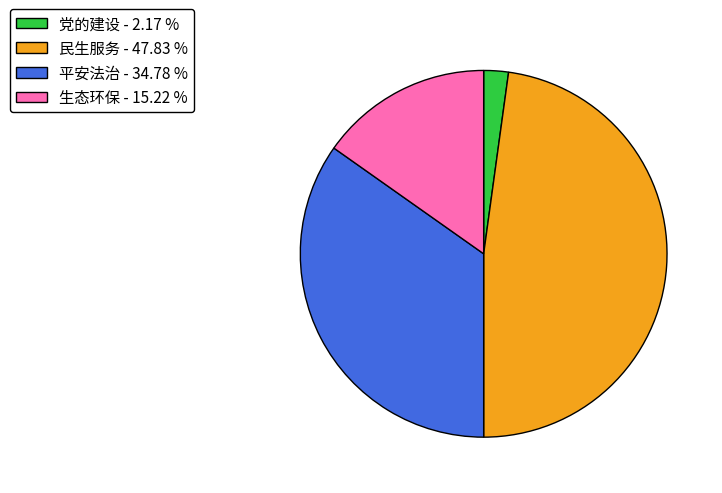

Is there any slice that represents more than half of the pie?

No